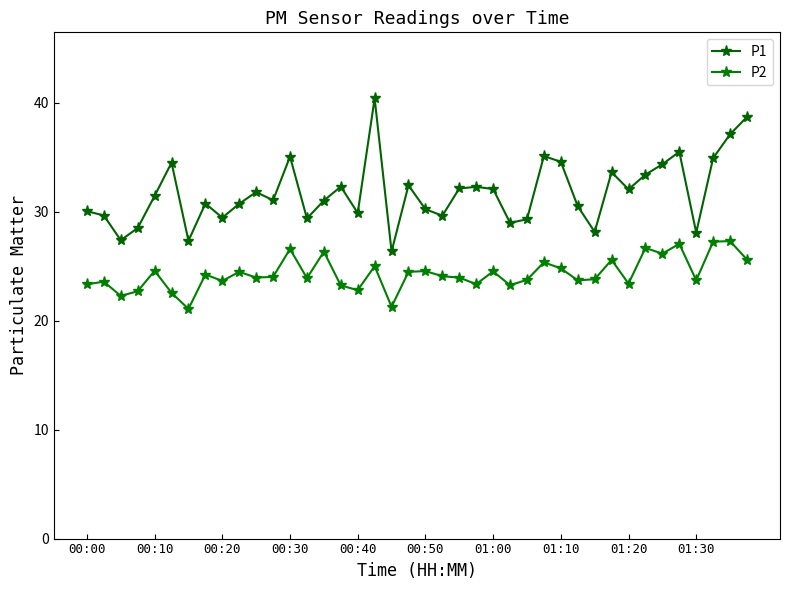

Does the chart display data point markers on the line(s)?

Yes